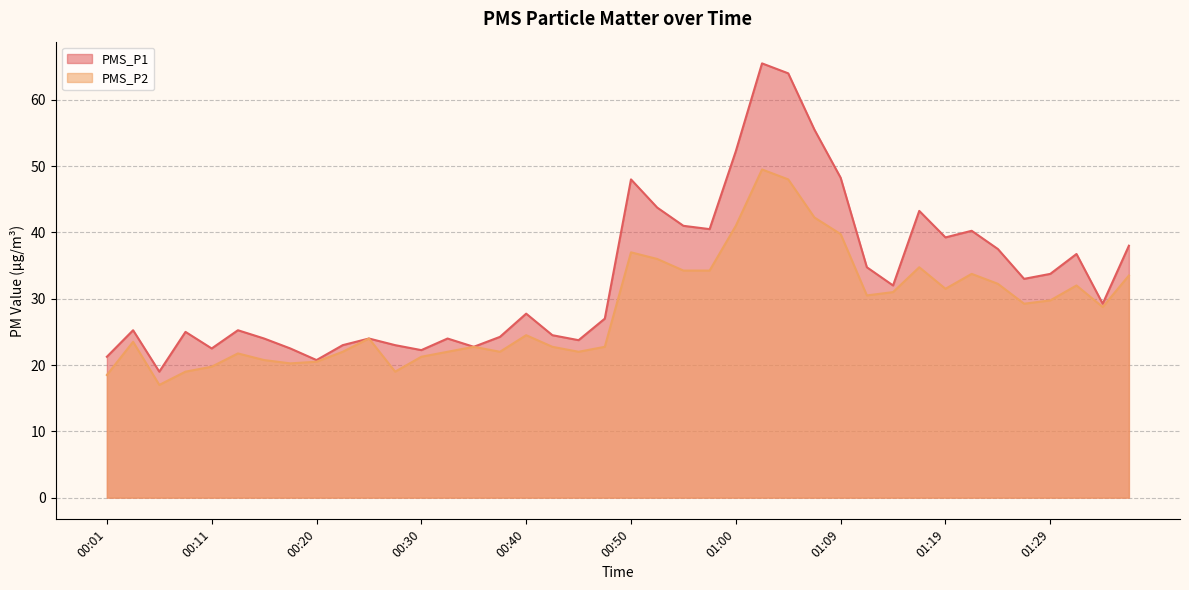

What is the difference between the second highest and minimum values in the PMS_P2 series?

31.0